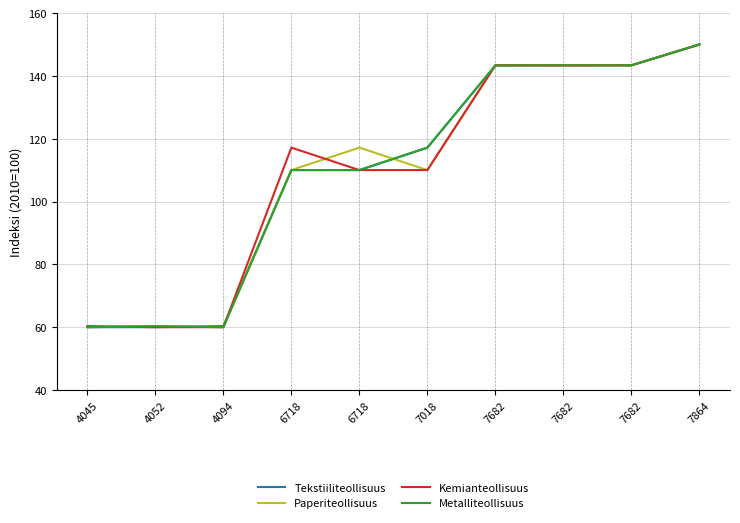

What is the difference between the maximum and minimum values in the Kemianteollisuus series?

90.0